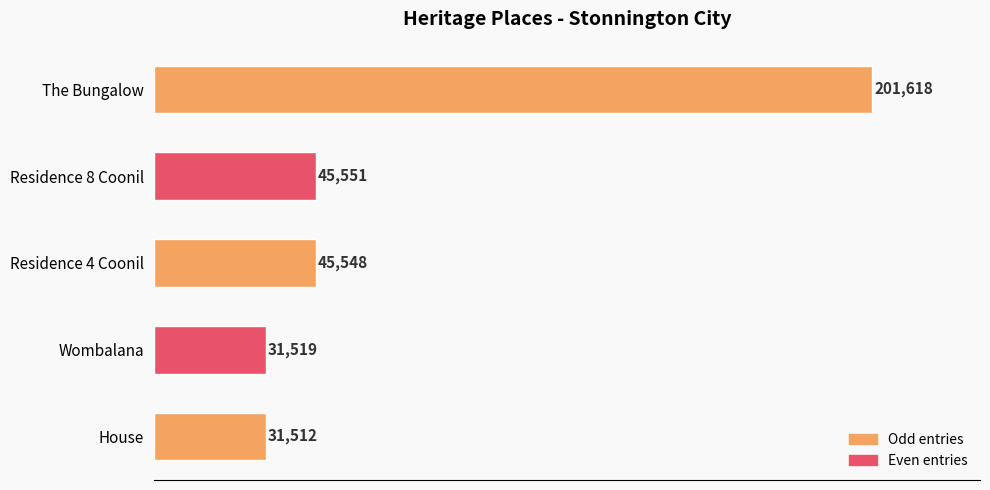

Reading bottom to top, what are all the values shown in this chart?

31512	31519	45548	45551	201618